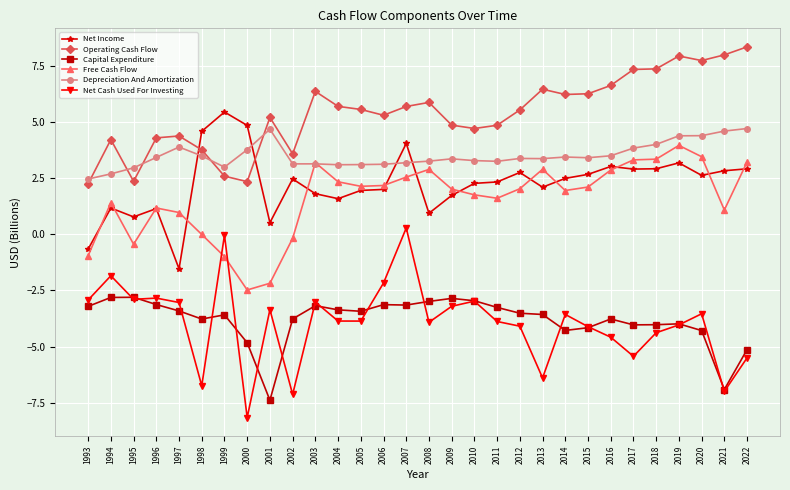

At which category does Operating Cash Flow reach its first local valley?

1995